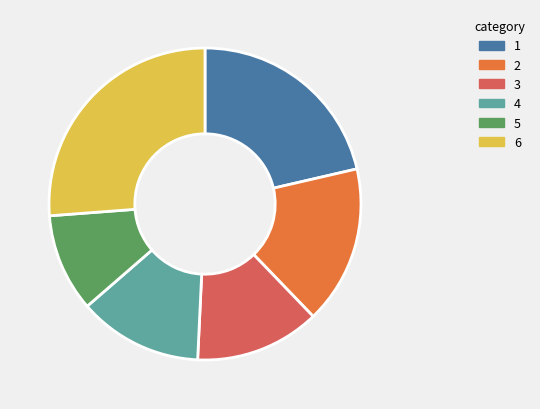

Do 3 and 2 together represent more than half of the pie?

No